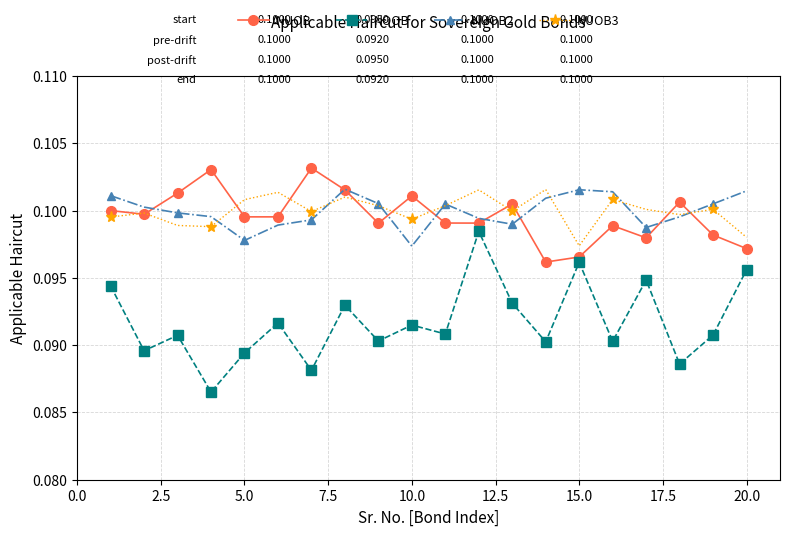

Which series has the widest spread of values?

NOOB